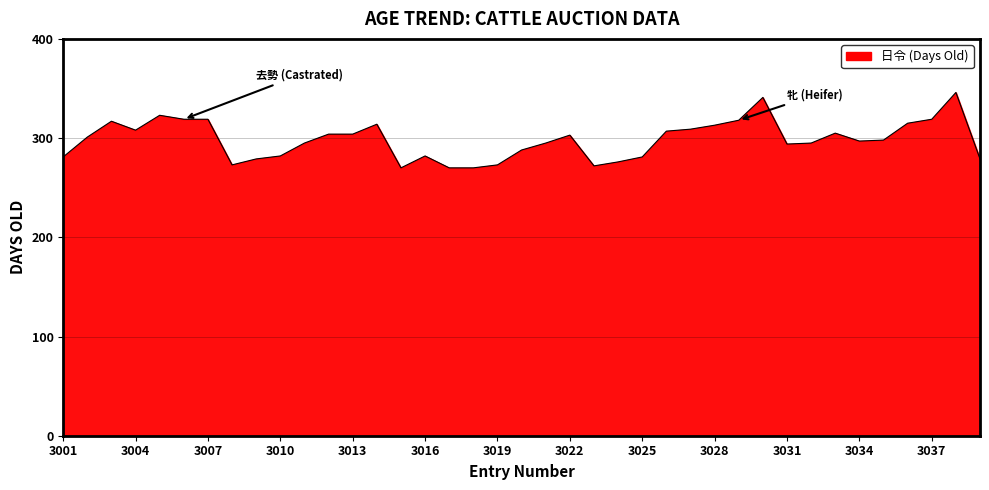

What is the minimum value shown in the chart?

270